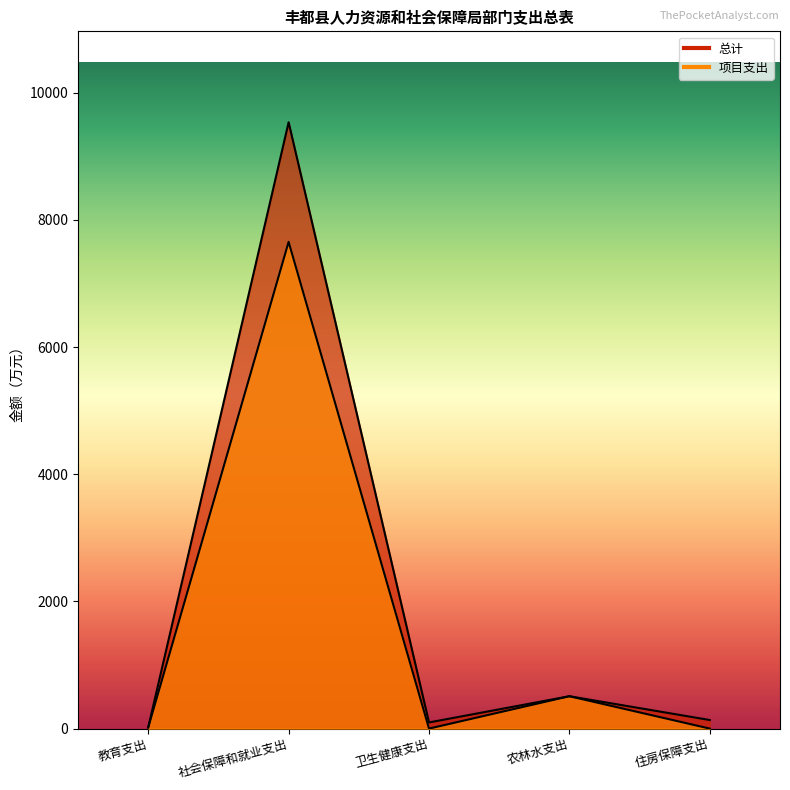

What is the difference between the 总计 values at 卫生健康支出 and 住房保障支出?

38.1